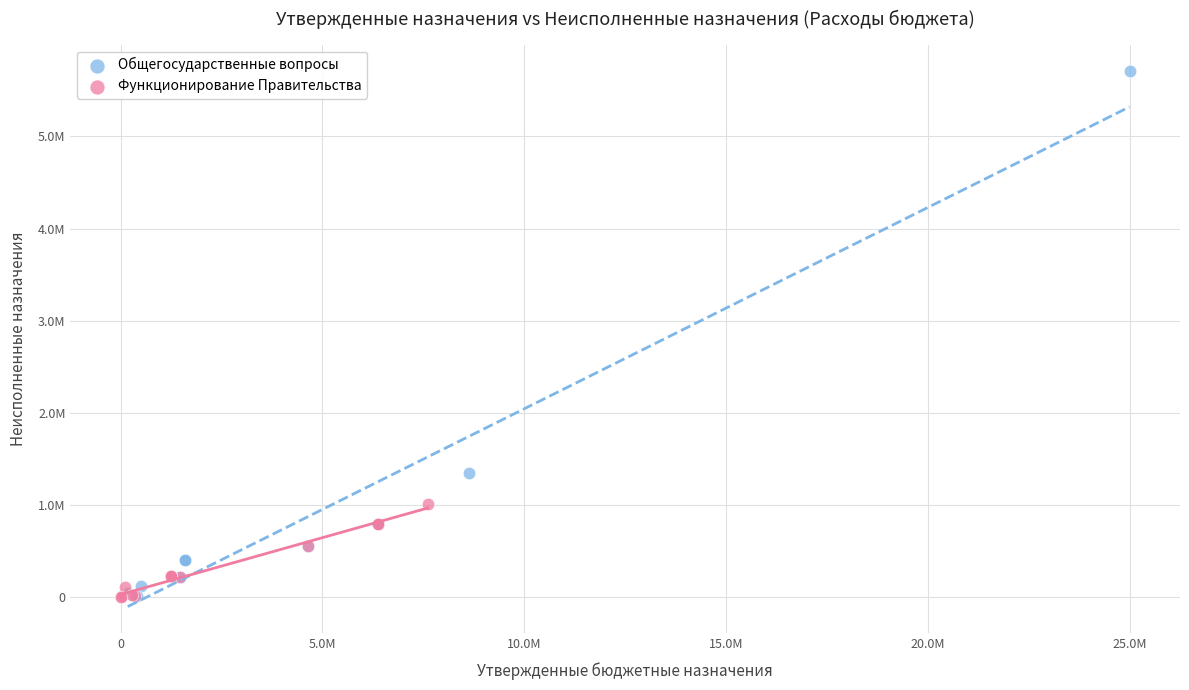

Which series contains the highest Y value?

Общегосударственные вопросы